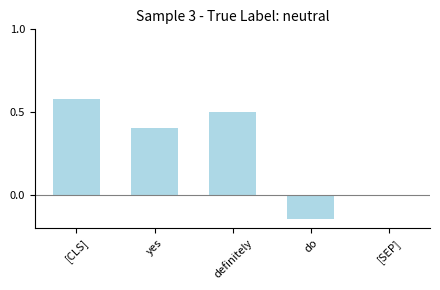

What is the sum of the values at [SEP] and definitely?

0.5